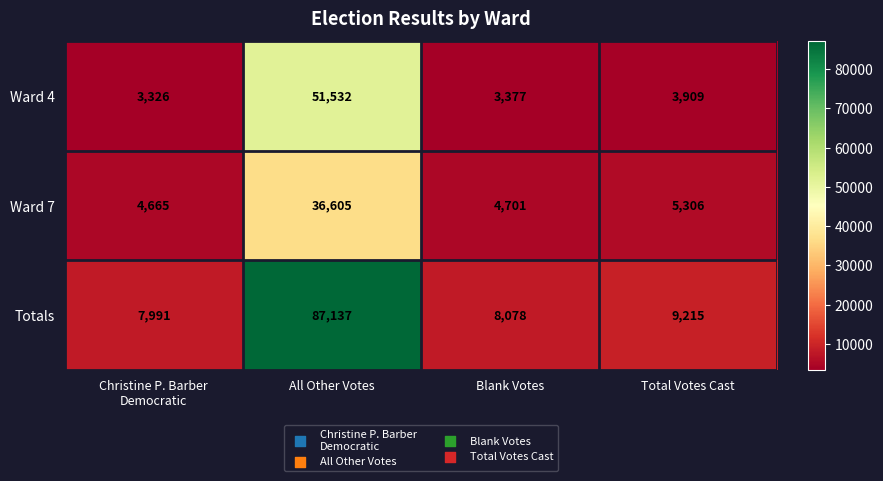

Rank the series by their average value, from lowest to highest.

Ward 7, Ward 4, Totals